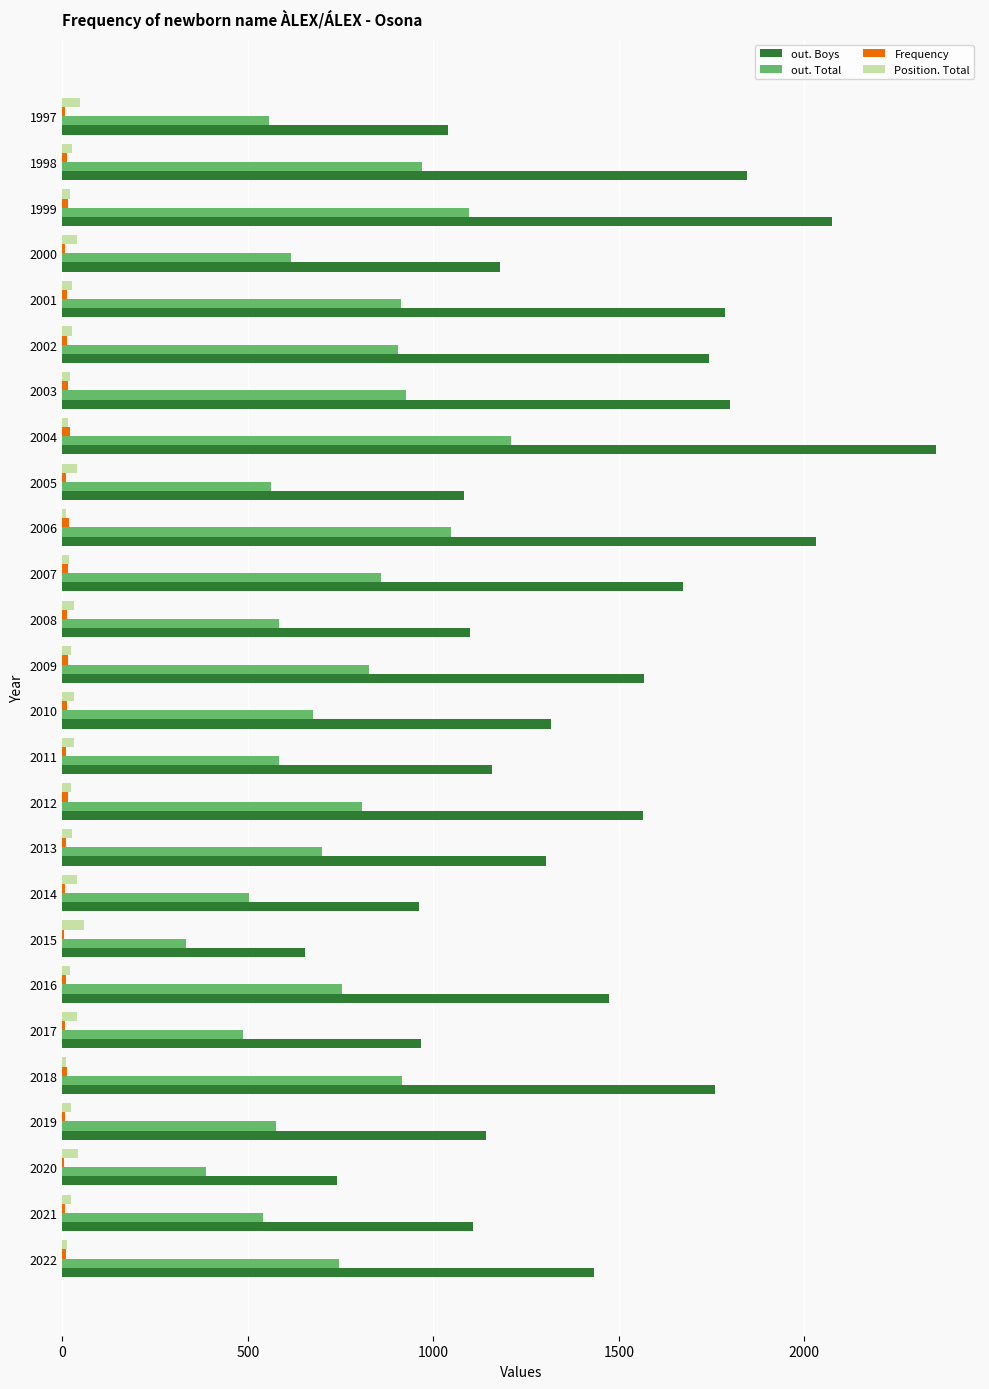

At which category is the sum across all series the highest?

2004